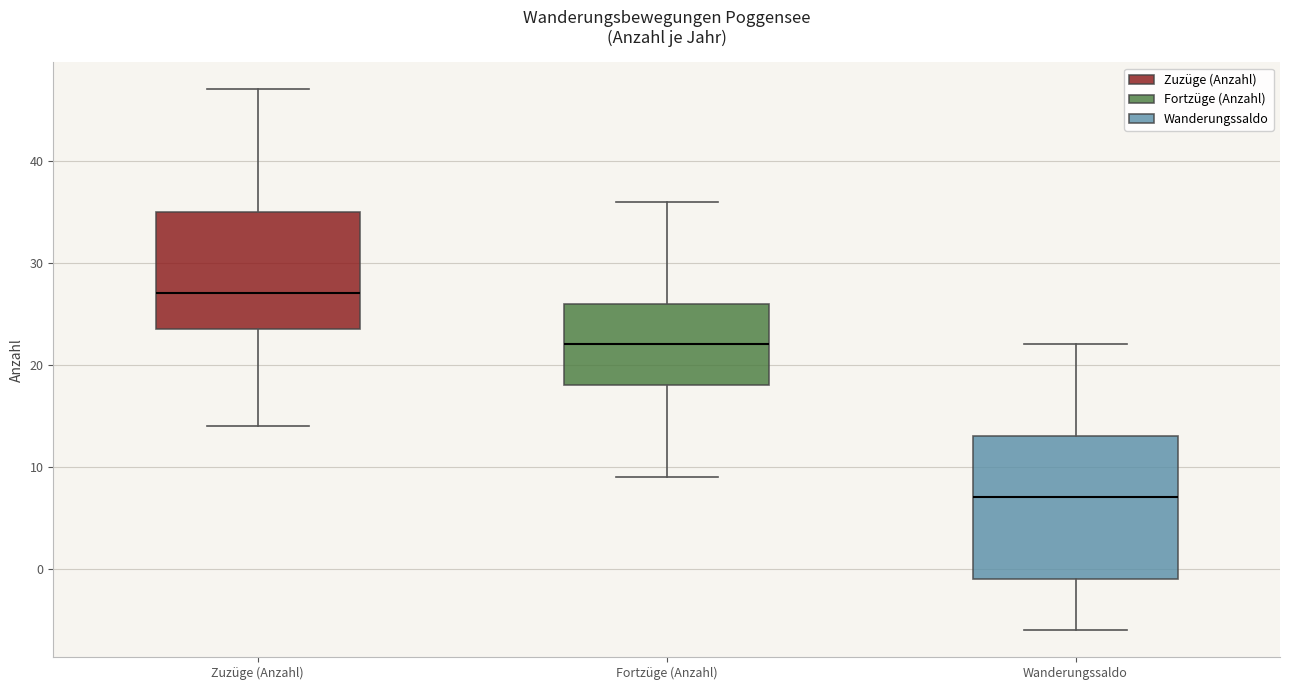

Which box is the tallest, from its lower edge to its upper edge?

Wanderungssaldo